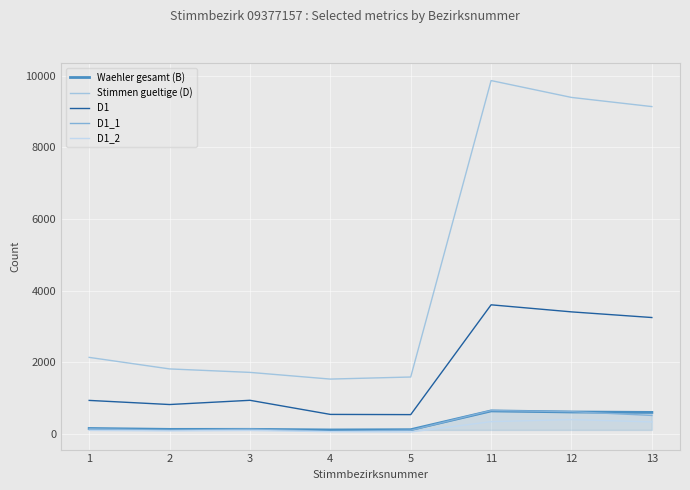

At how many categories does at least one series exceed 1644?

6